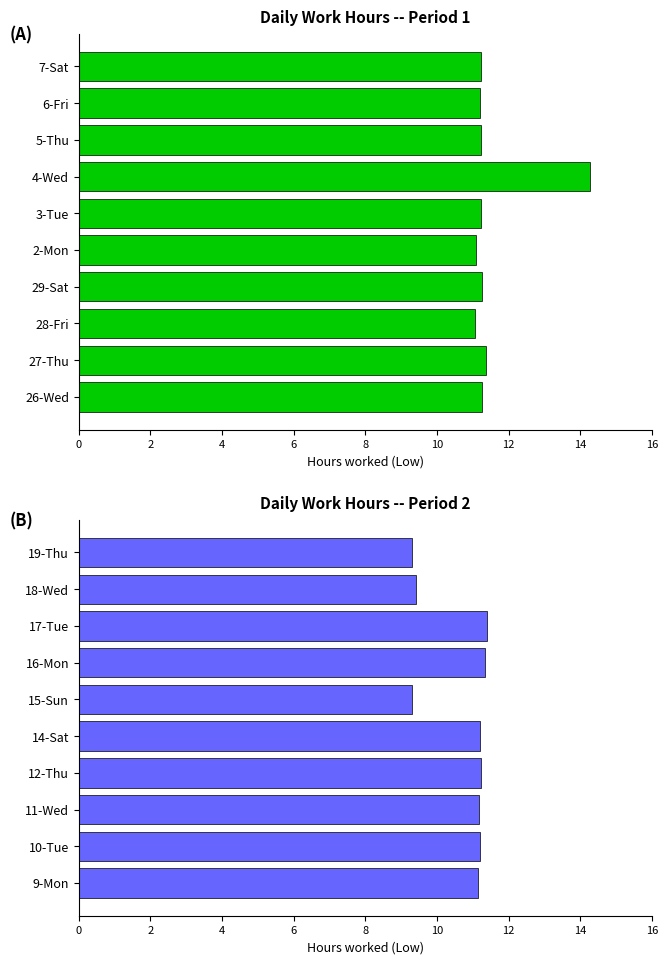

Approximately how many times larger is the value at 19-Thu compared to 9-Mon?

0.8